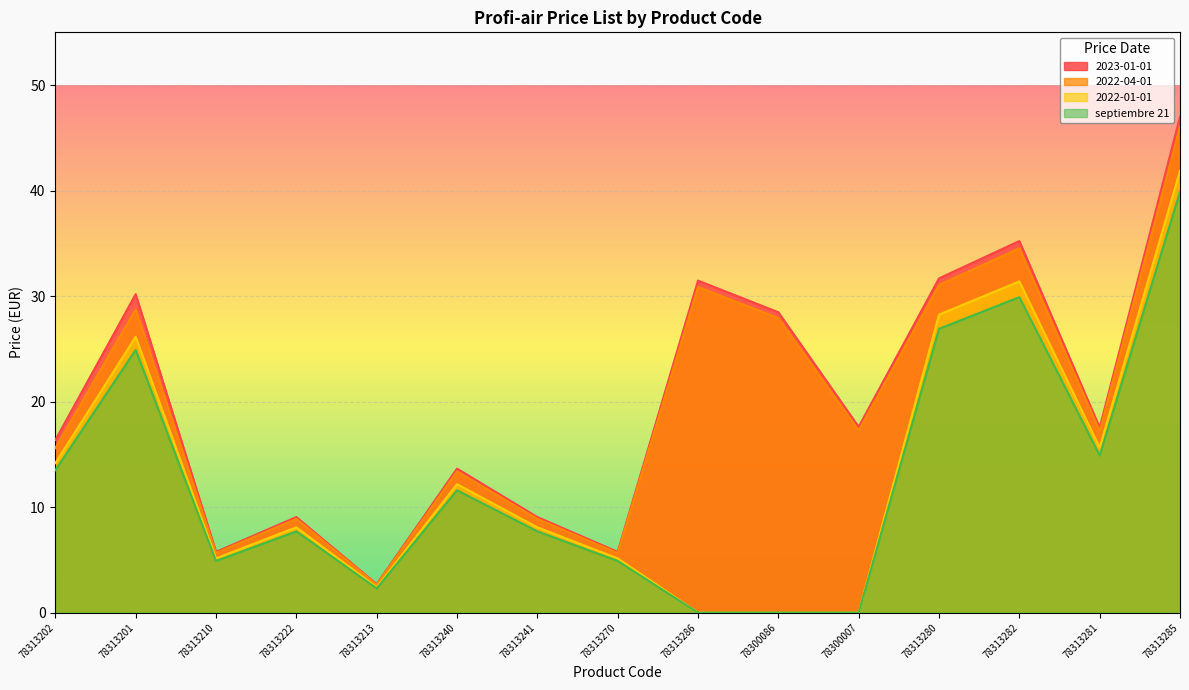

Is it true that 2022-01-01 equals 28.2 at 78313280?

True